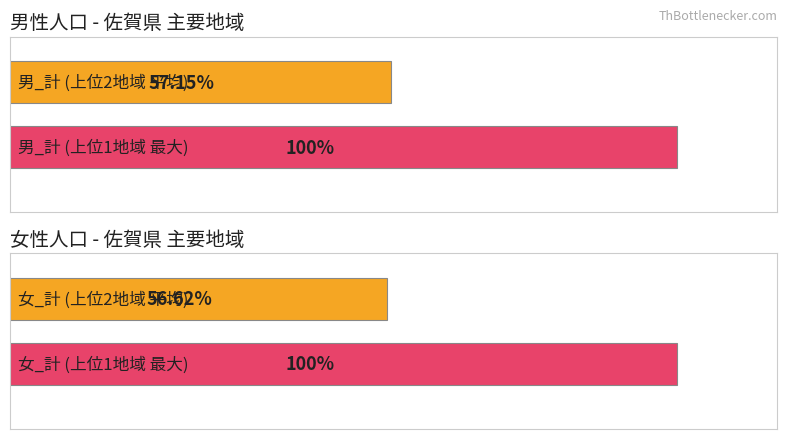

At how many categories does at least one series exceed 11481?

1